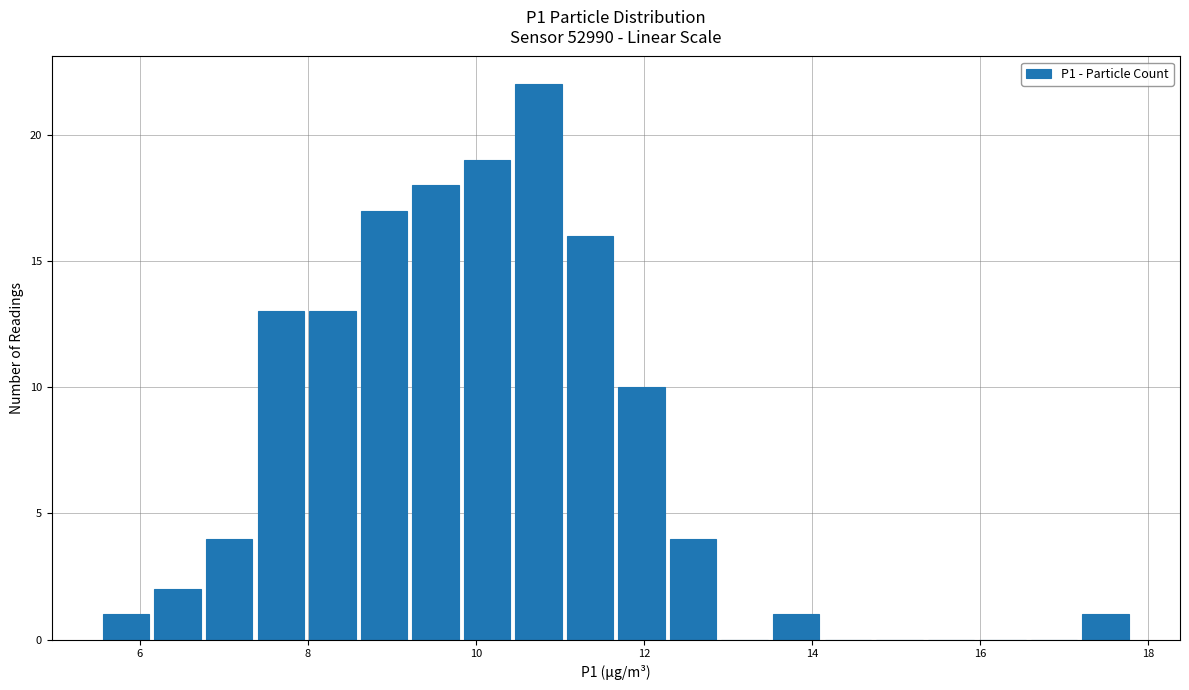

Read against the x-axis, roughly where is the centre of the tallest bar?

10.8